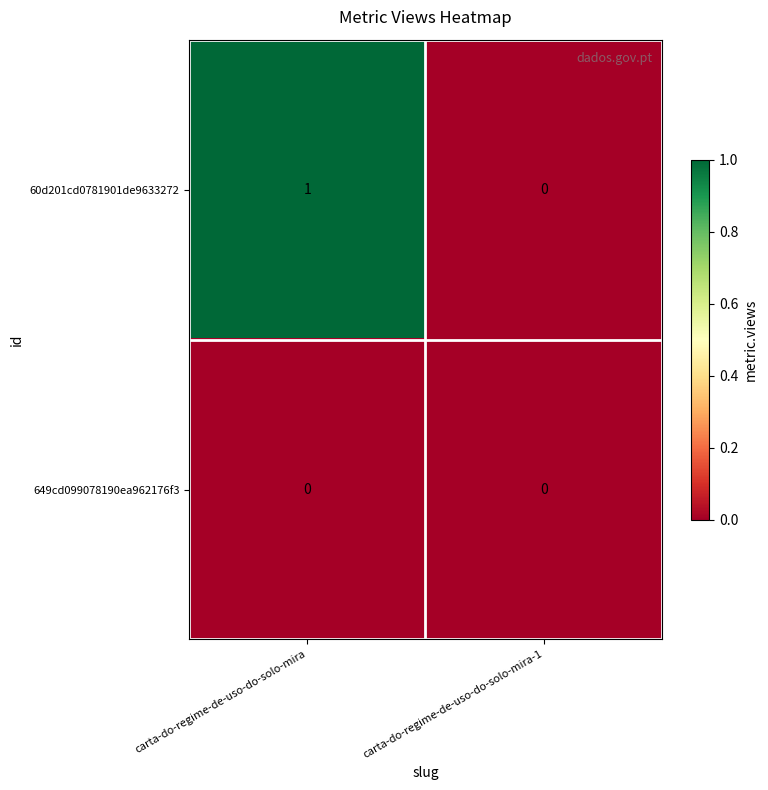

Where is 60d201cd0781901de9633272 nearest to the value 0?

carta-do-regime-de-uso-do-solo-mira-1